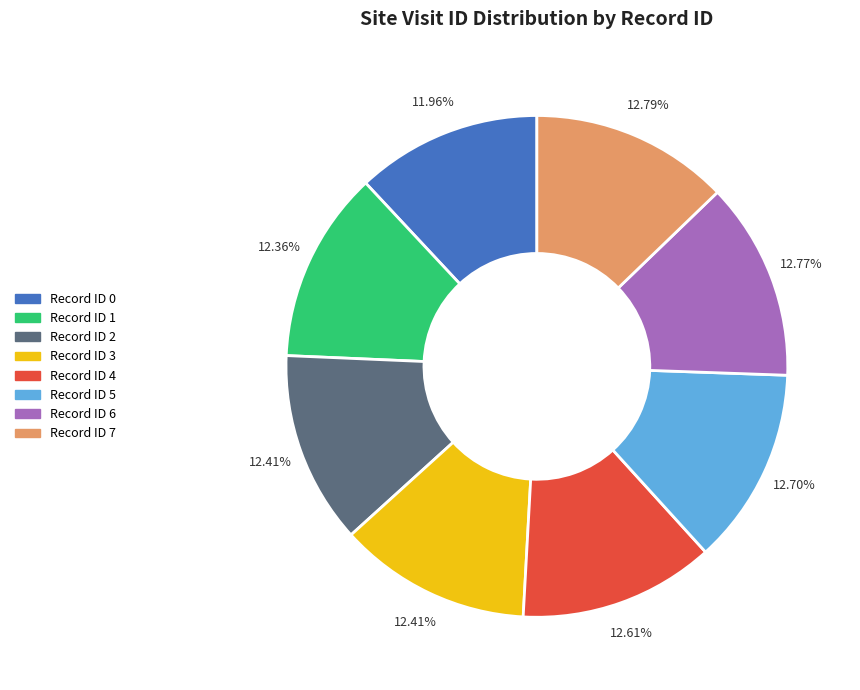

Does any single category account for the majority?

No